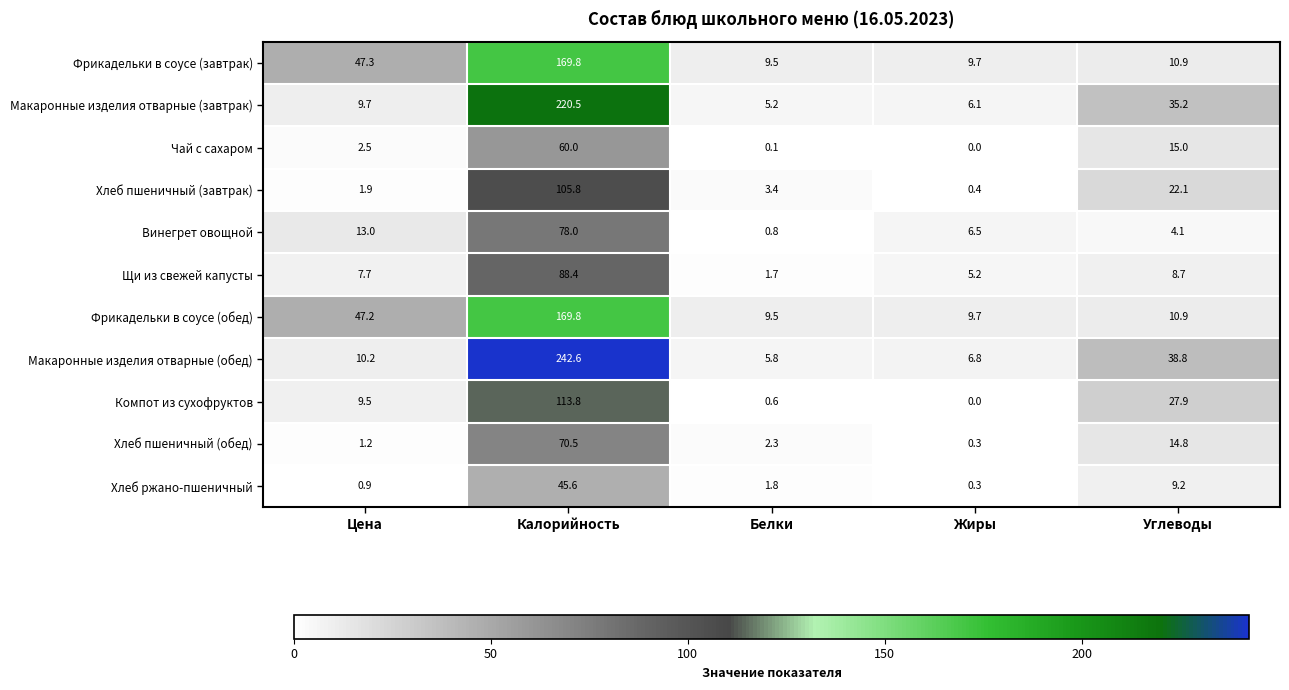

At how many categories does at least one series exceed 128?

1